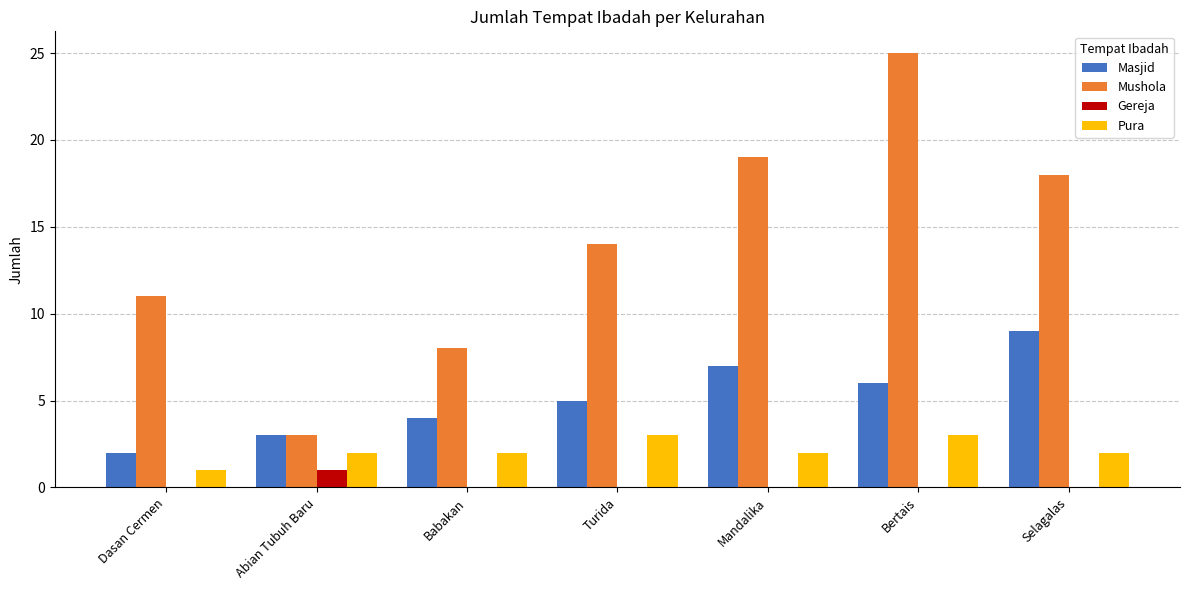

True or false: Mushola has a value of 12 at Mandalika.

False